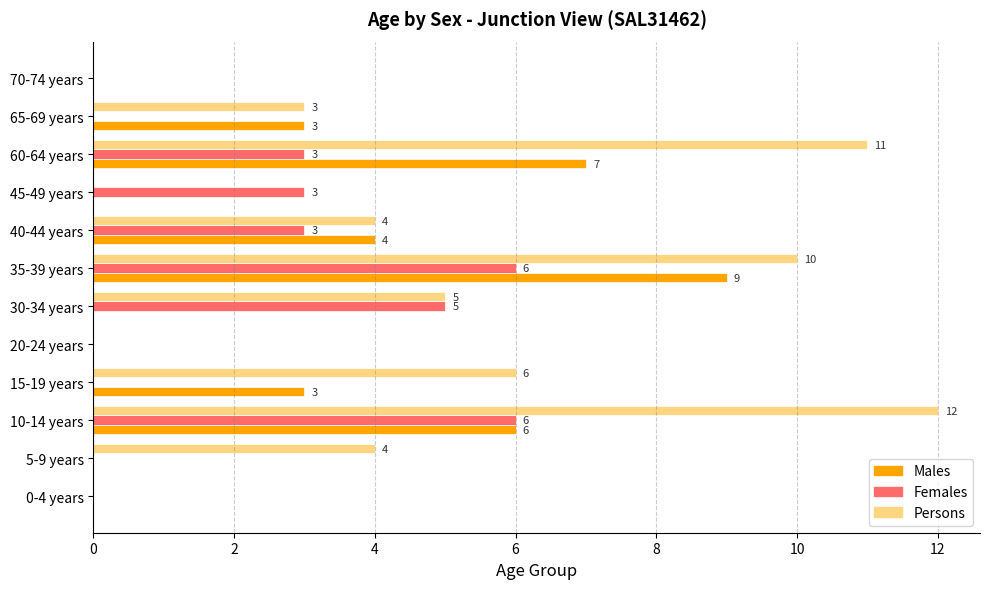

Which series has the largest total across all categories?

Persons